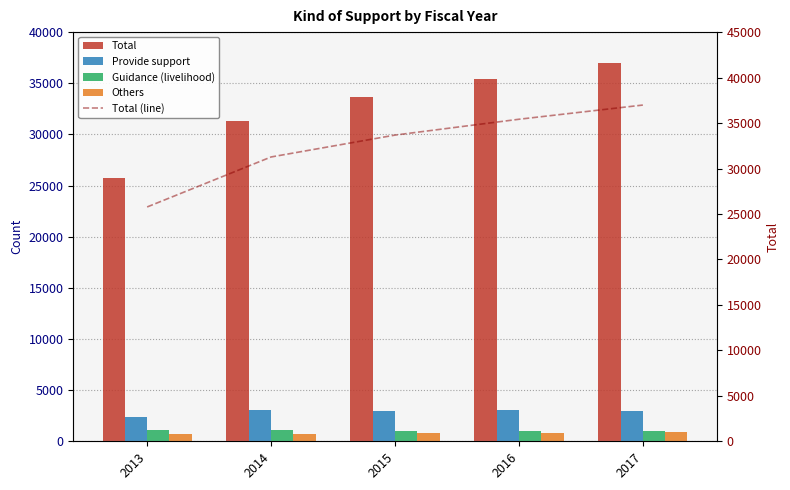

What is the spread (max minus min) of values at 2015?

32879